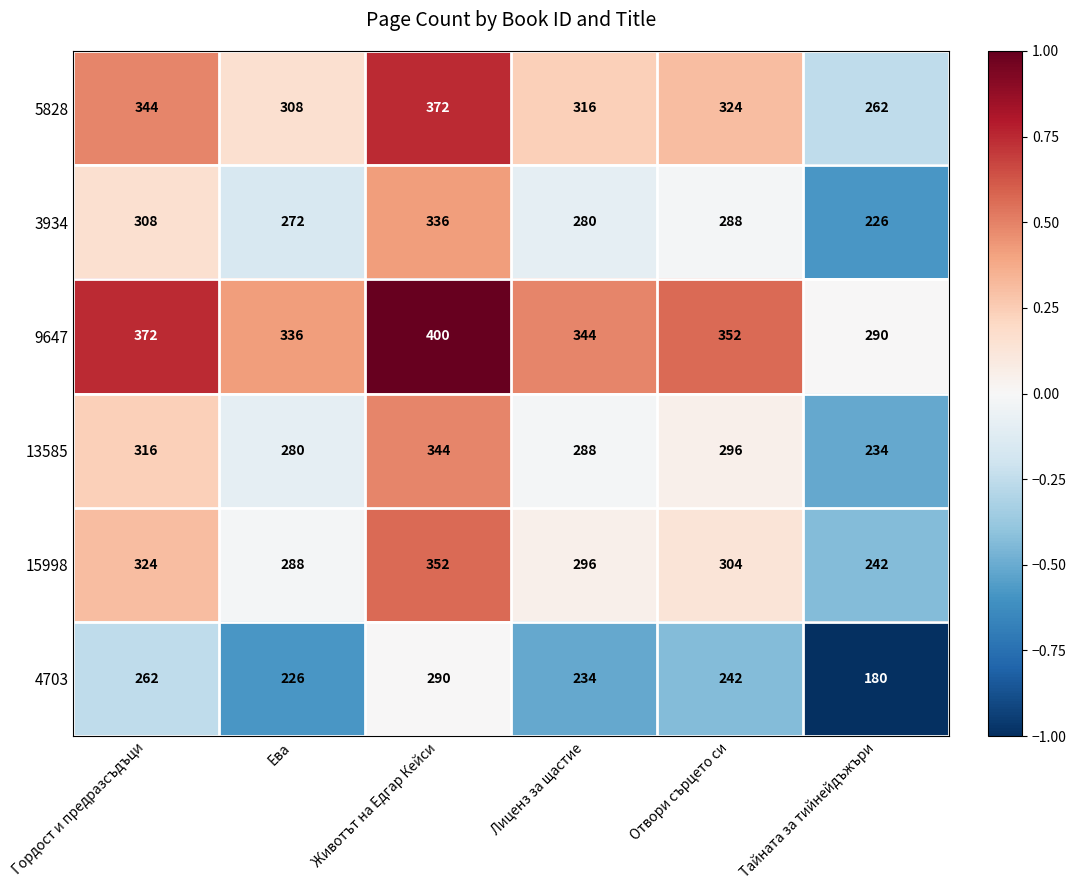

Is the value of 9647 at Тайната за тийнейдъжъри greater than the value of 5828 at Ева?

No